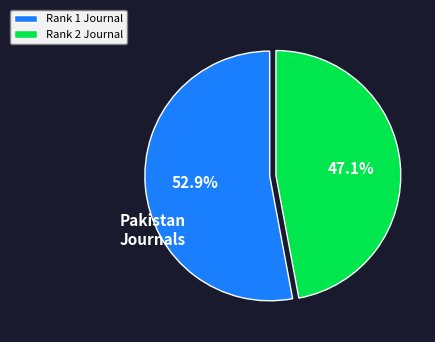

Between Rank 1 Journal and Rank 2 Journal, which is larger?

Rank 1 Journal